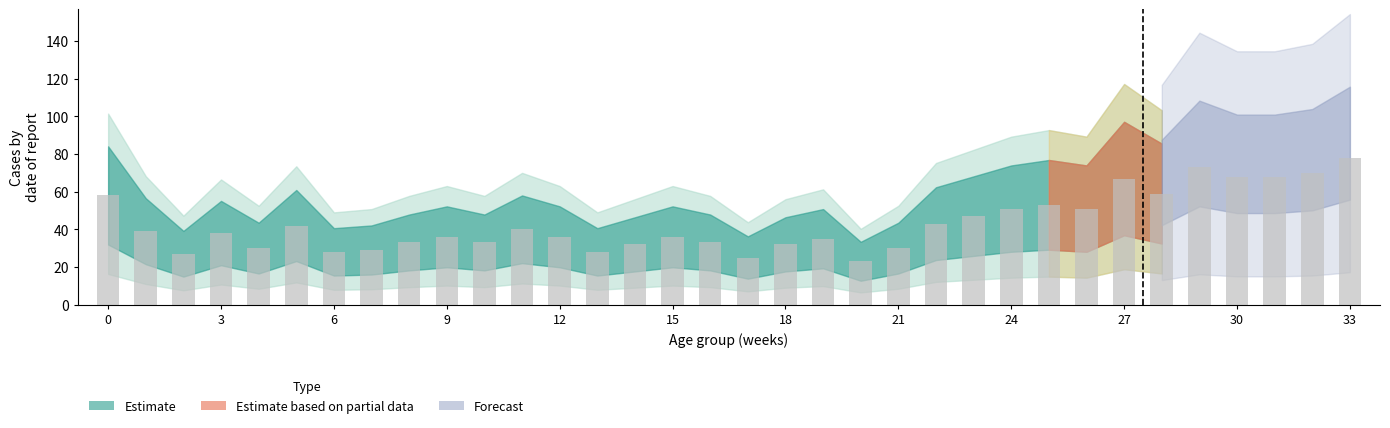

What is the minimum value shown in the chart?

23